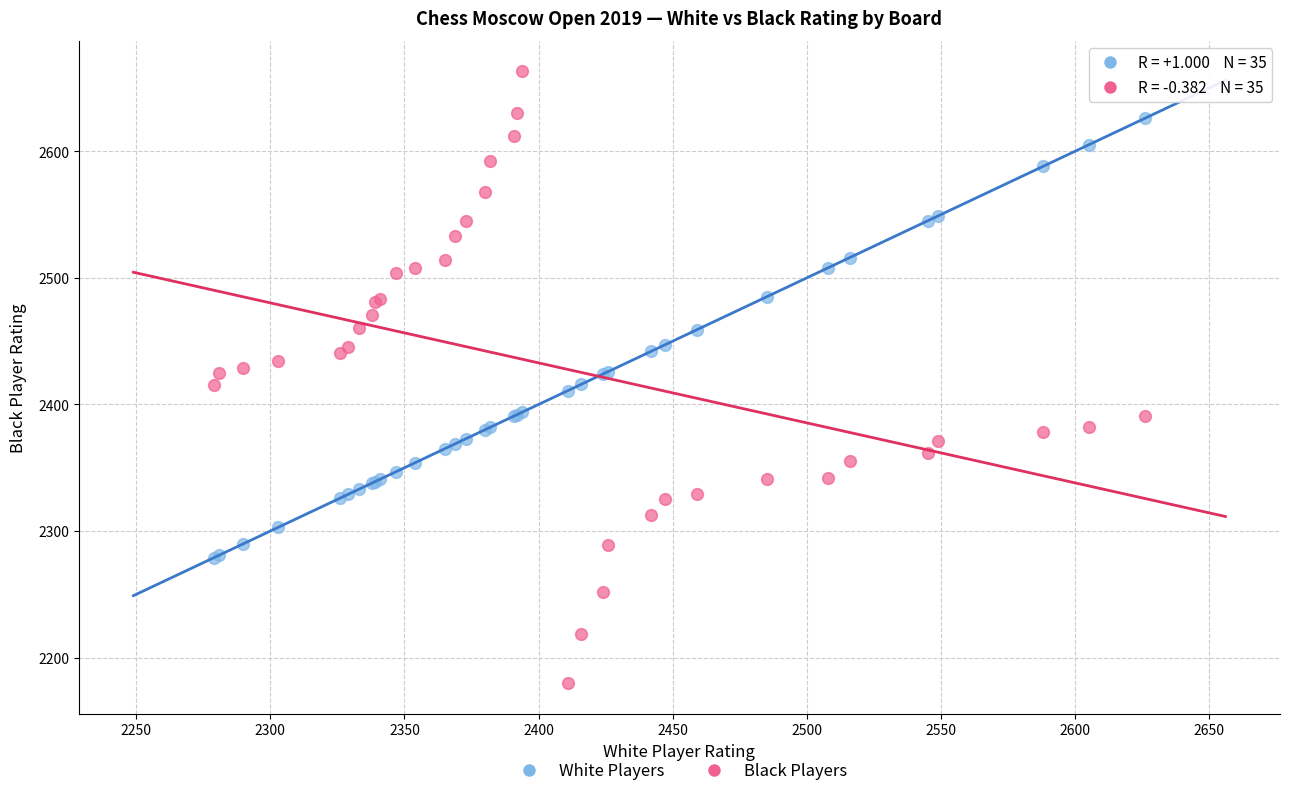

What is the X range (max minus min) for the scatter plot?

347